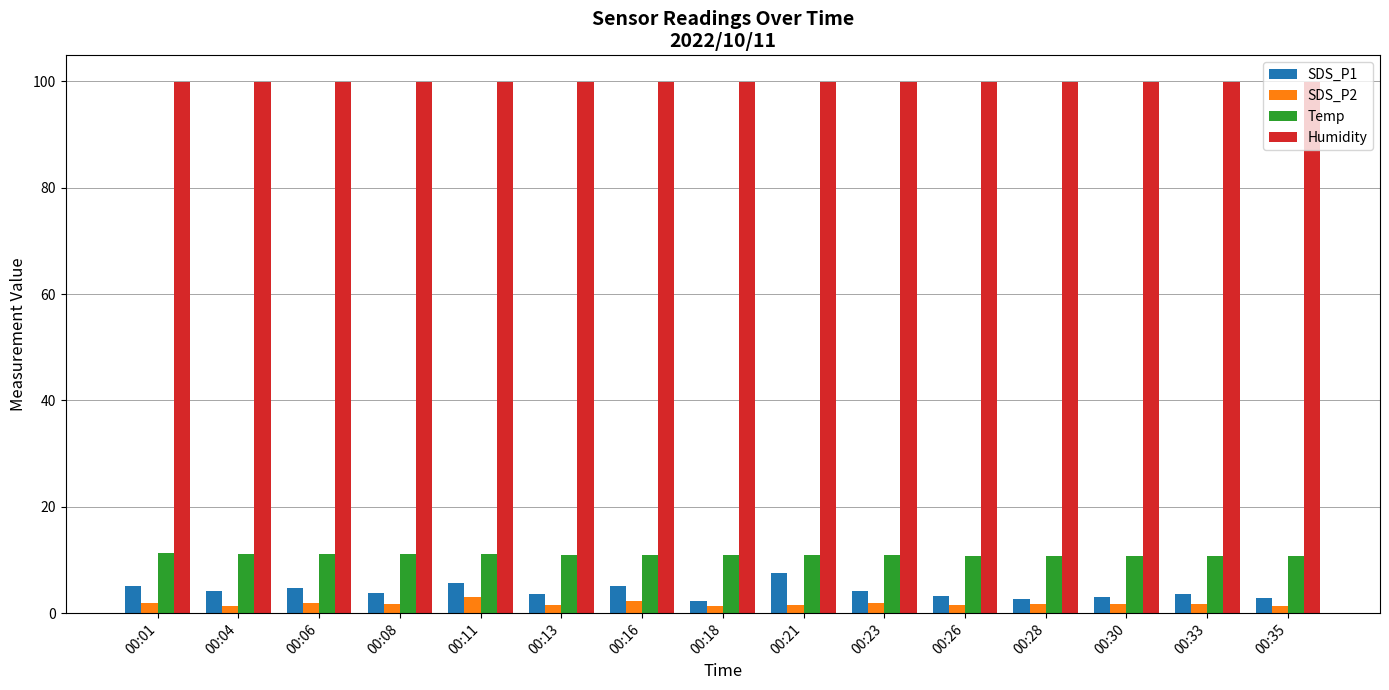

What is the difference between the SDS_P2 values at 00:21 and 00:28?

0.2